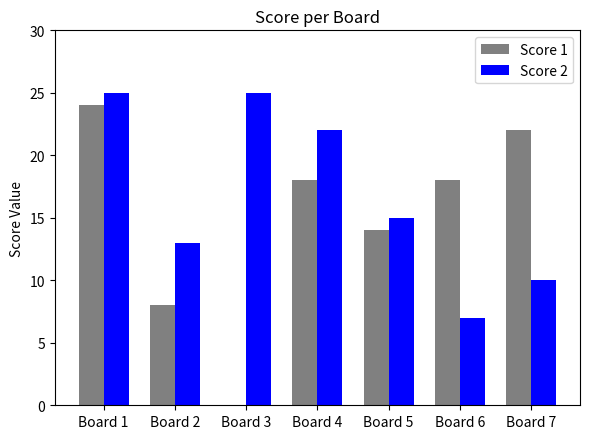

Which series has the widest spread of values?

Score 1